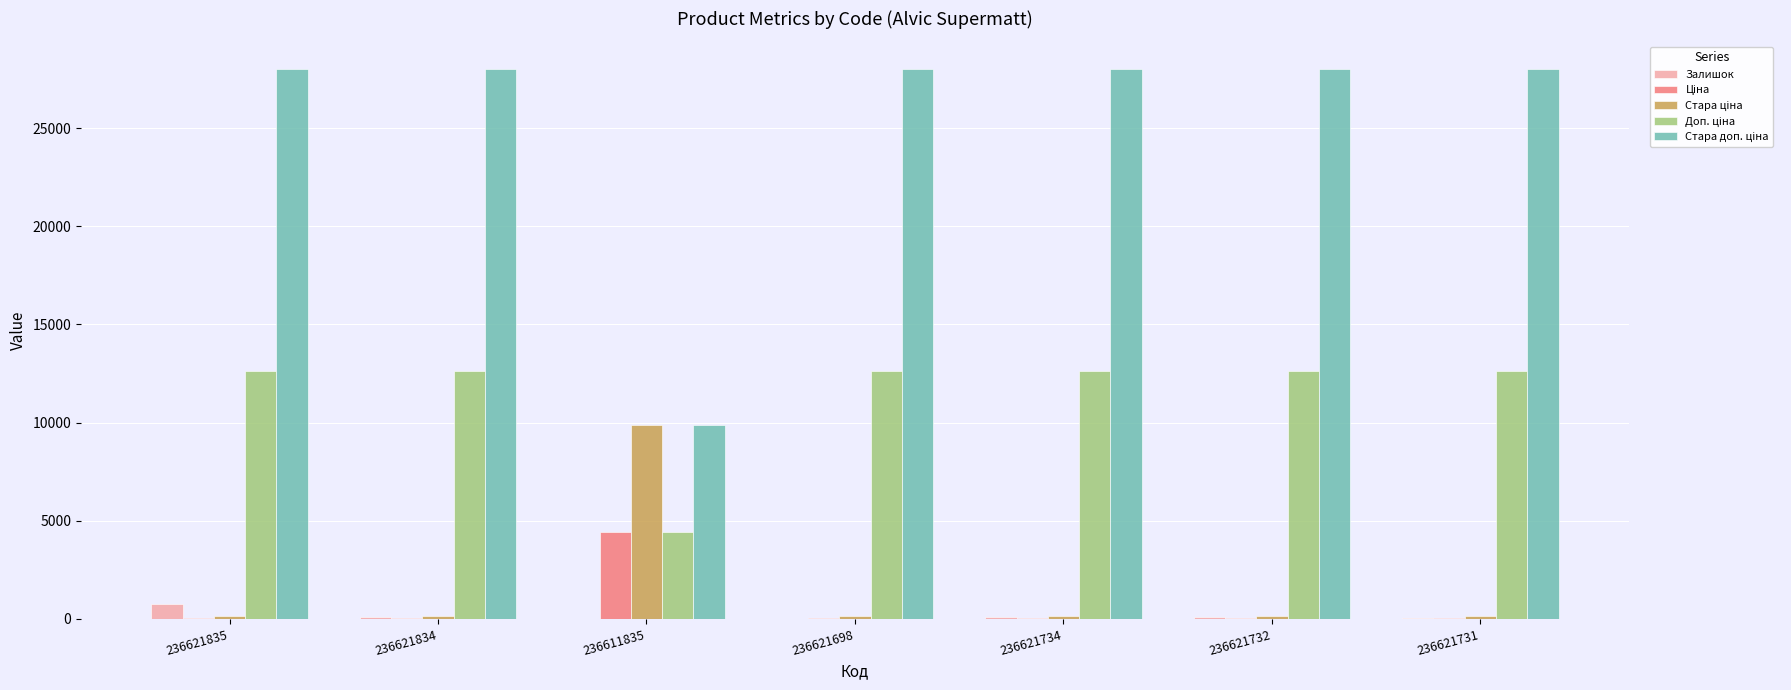

What is the sum of all Залишок values?

1075.0